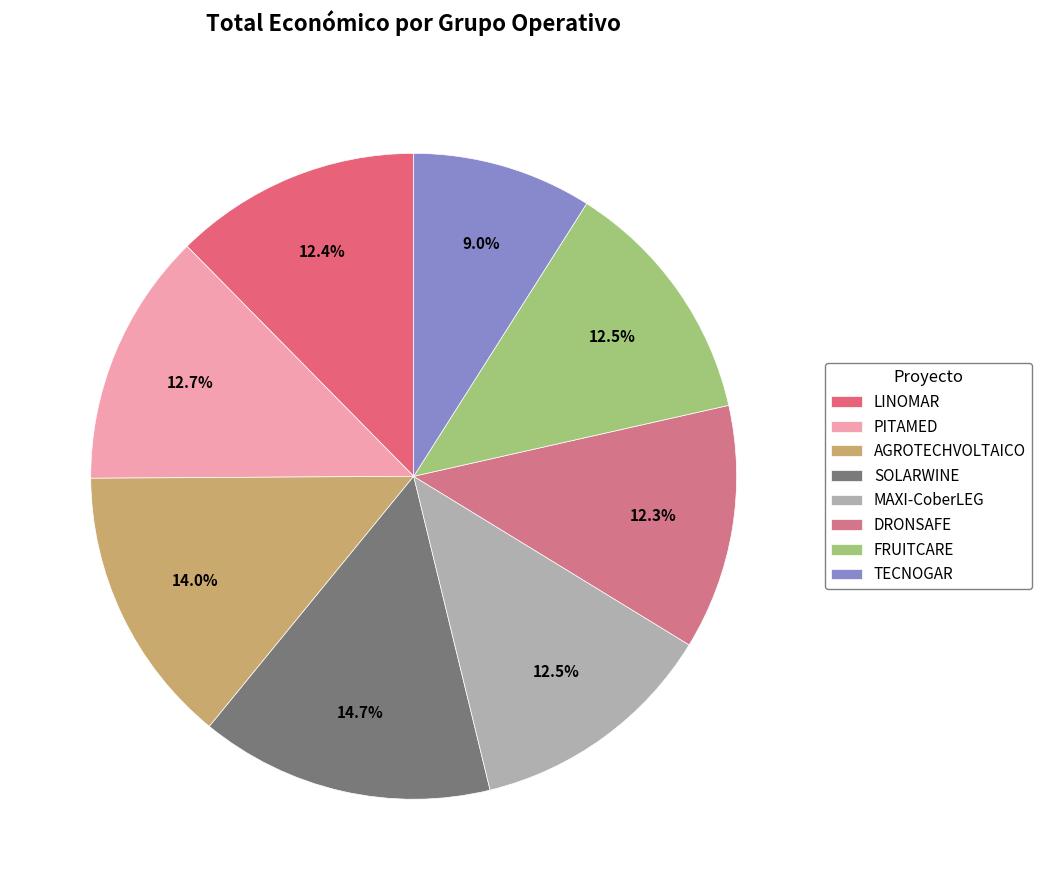

To the nearest percent, what percentage of the pie is PITAMED?

13%